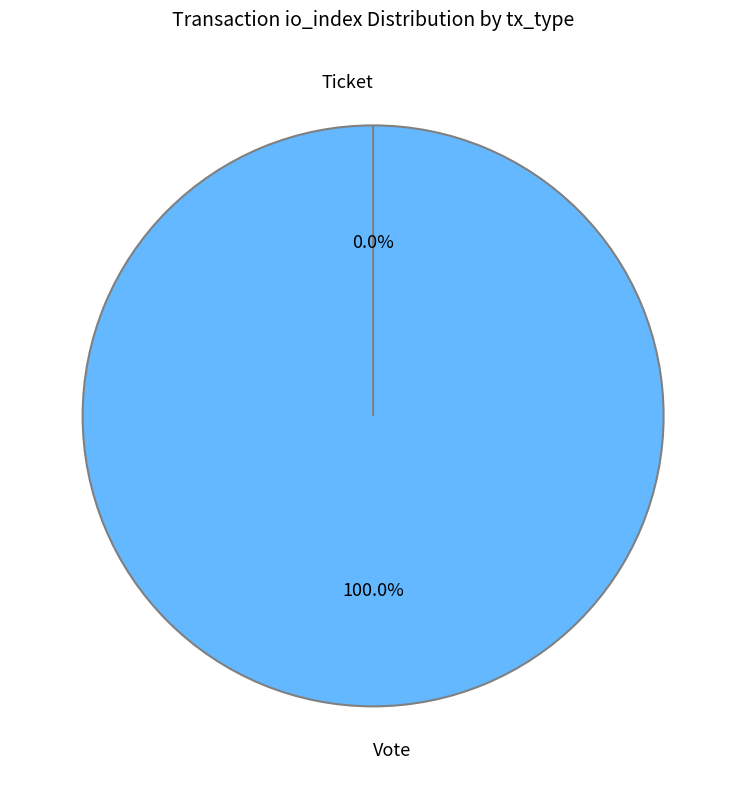

Count the number of slices in the pie.

2